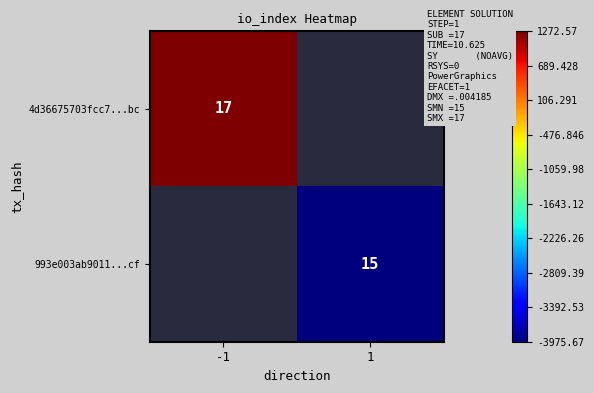

At which category is the sum across all series the highest?

-1